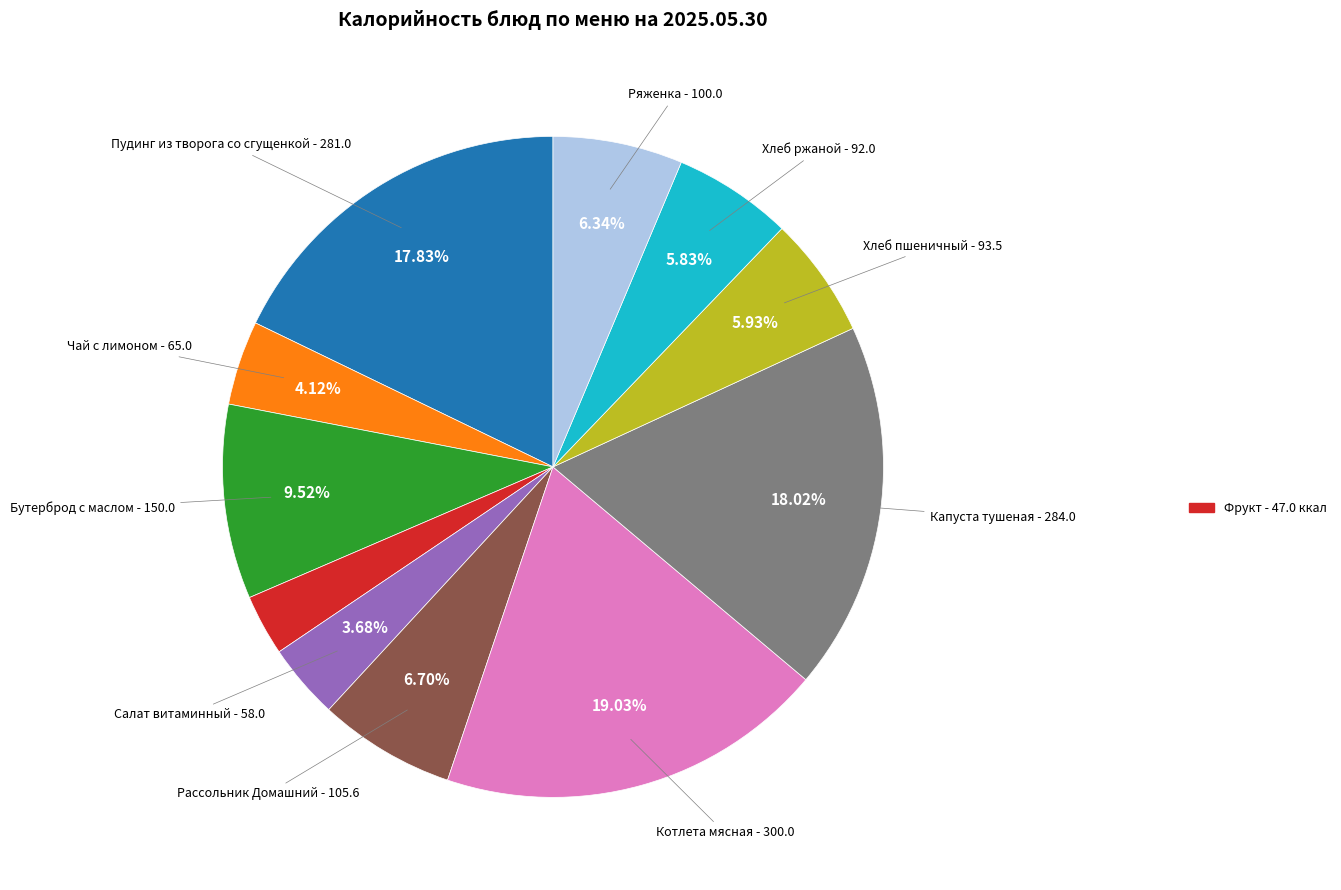

How many segments does this pie chart have?

11